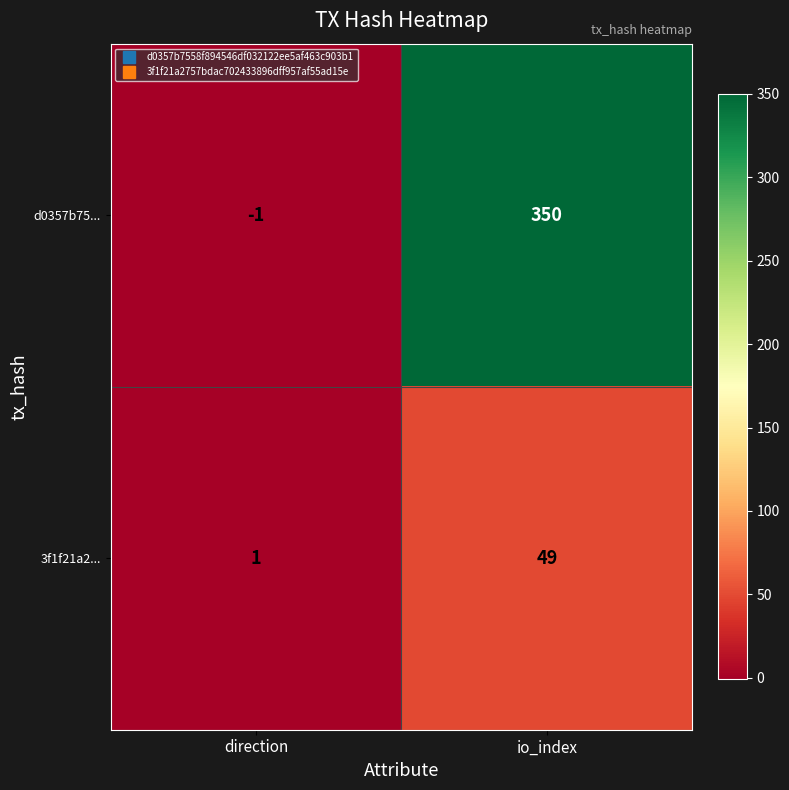

What is the sum of the 3f1f21a2... values at direction and io_index?

50